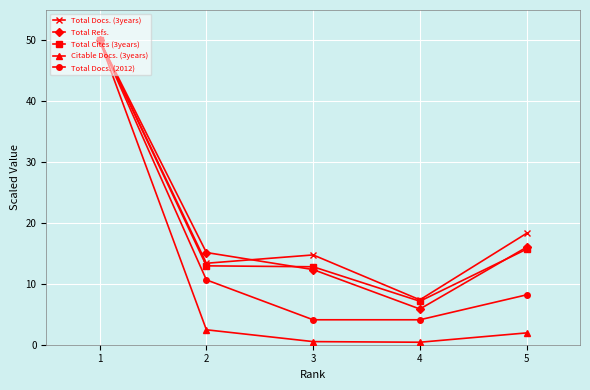

What value does the Citable Docs. (3years) series have at 3?

0.5